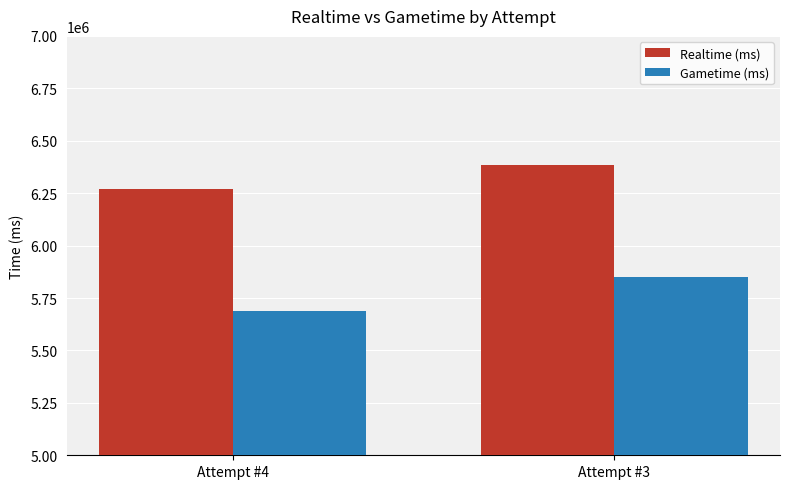

Which category has the highest value across all series?

Attempt #3